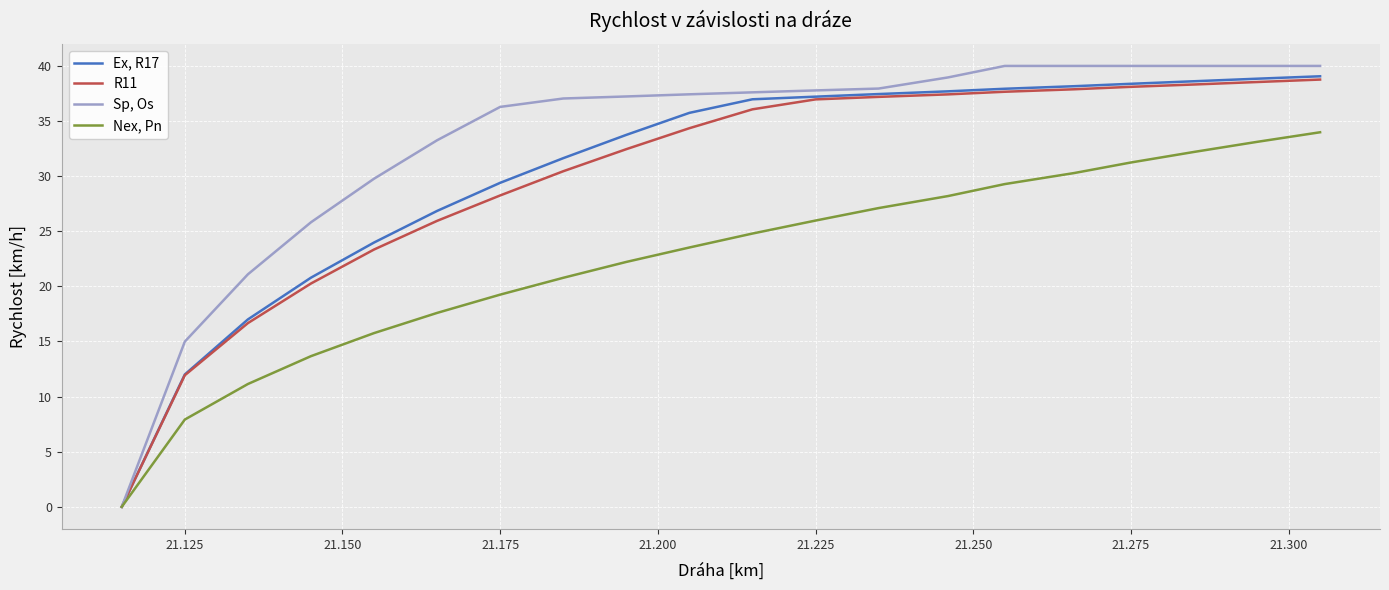

Which series has the largest range (max minus min)?

Sp, Os